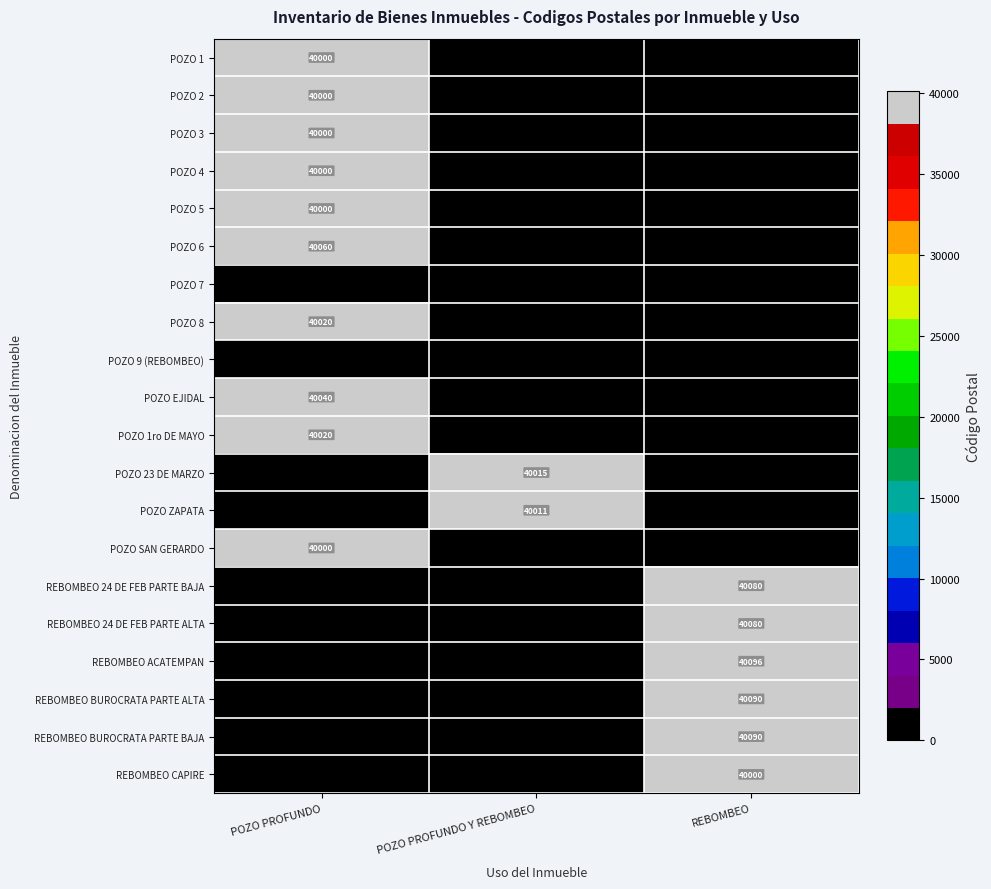

What is the highest value of the POZO 3 series?

40000